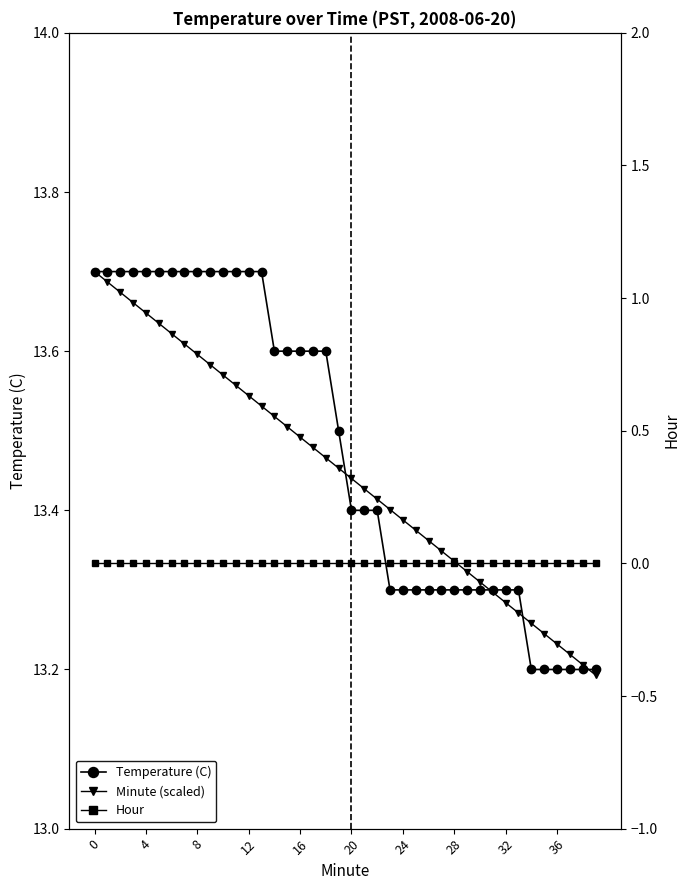

What is the value of the Minute (scaled) point at the 19th from the left?

13.5